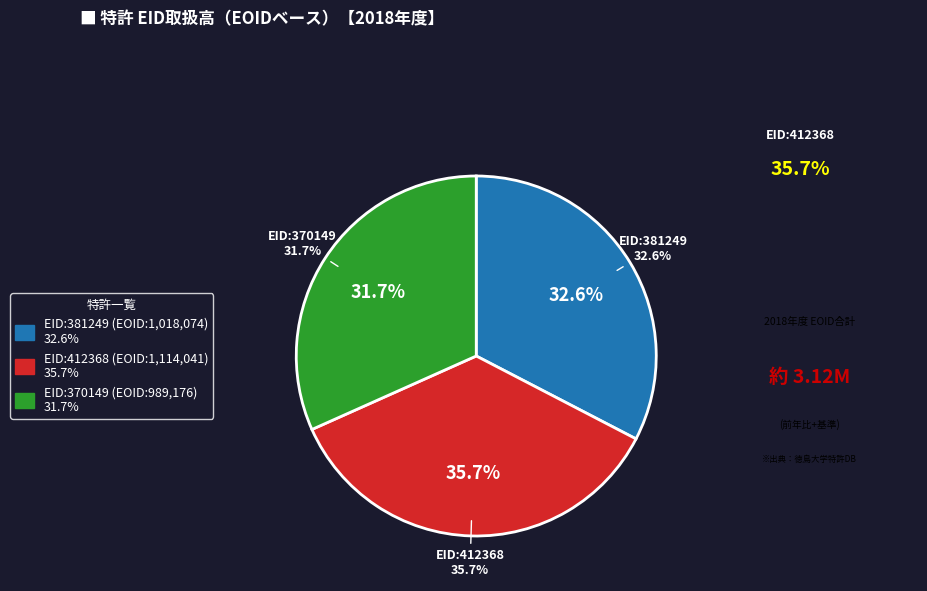

Which slice is the smallest?

370149